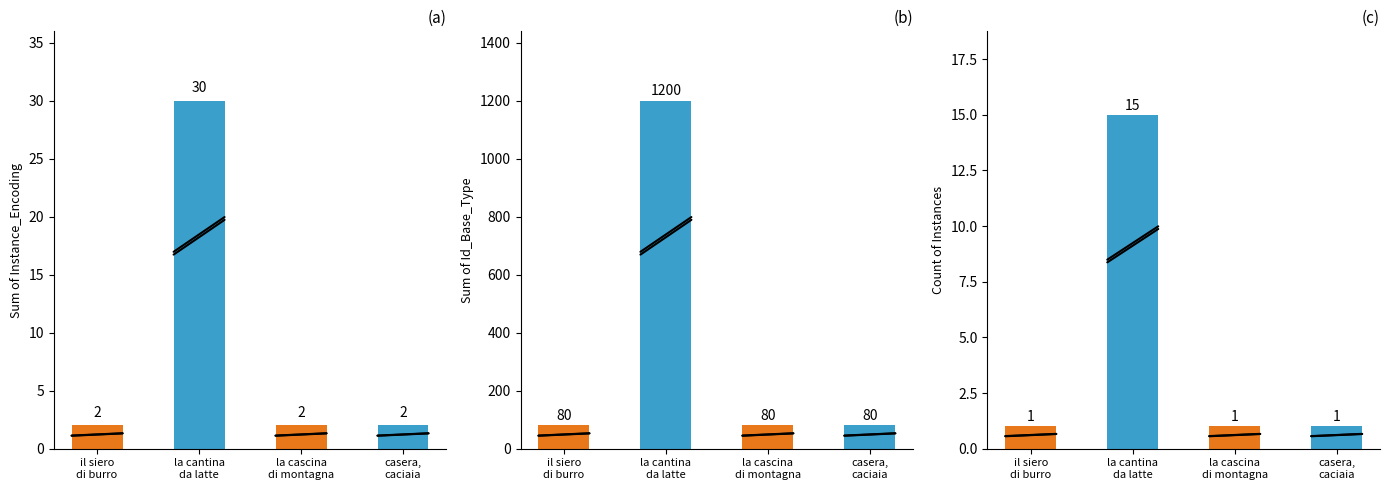

What is the label of the 2nd bar from the left?

la cantina
da latte